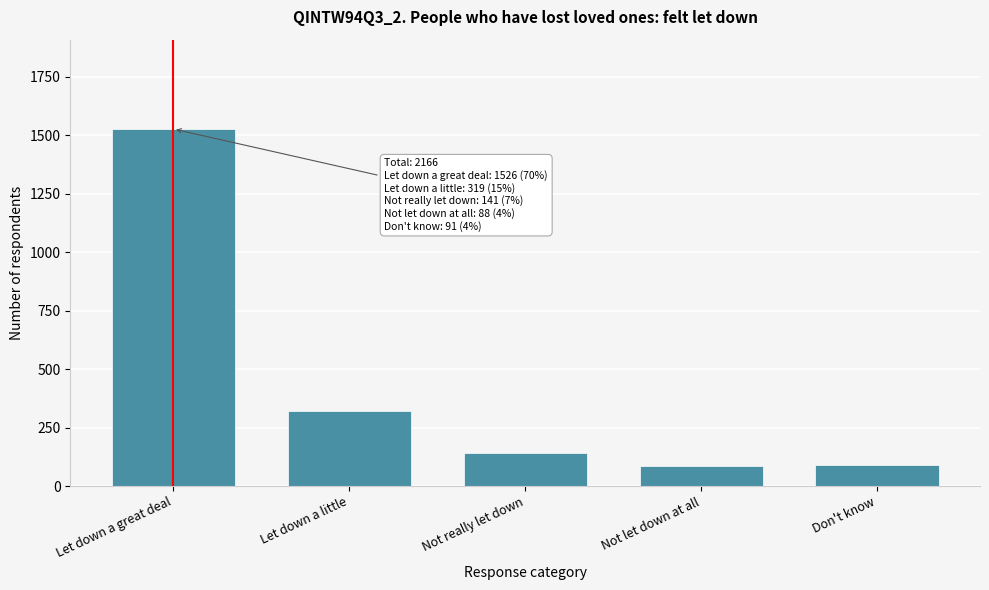

What is the label of the 4th bar from the left?

Not let down at all